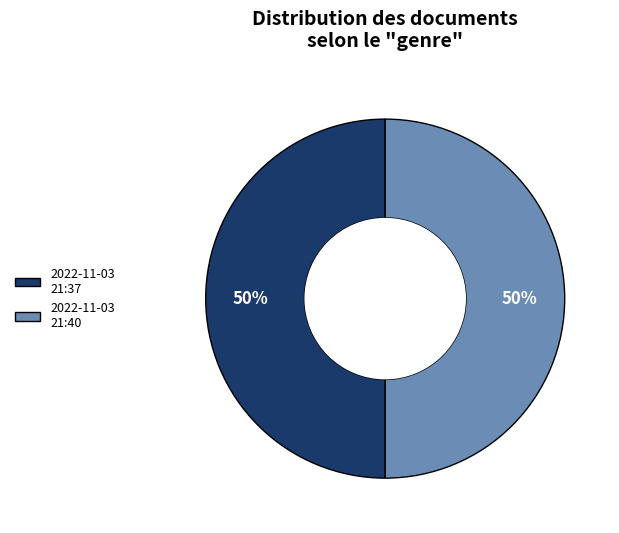

To the nearest percent, what percentage of the pie is 2022-11-03 21:40?

50%